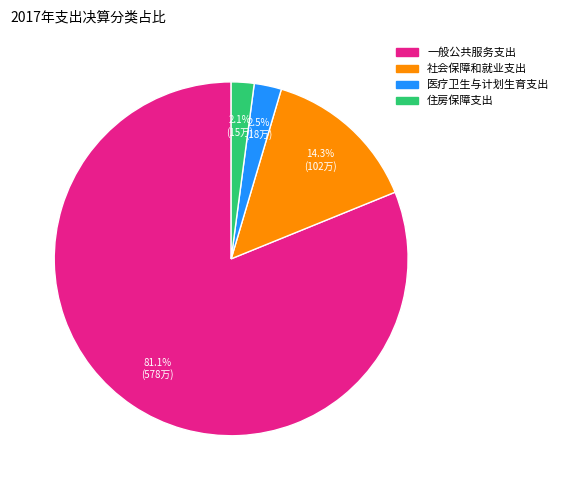

What is the largest slice in the pie chart?

一般公共服务支出